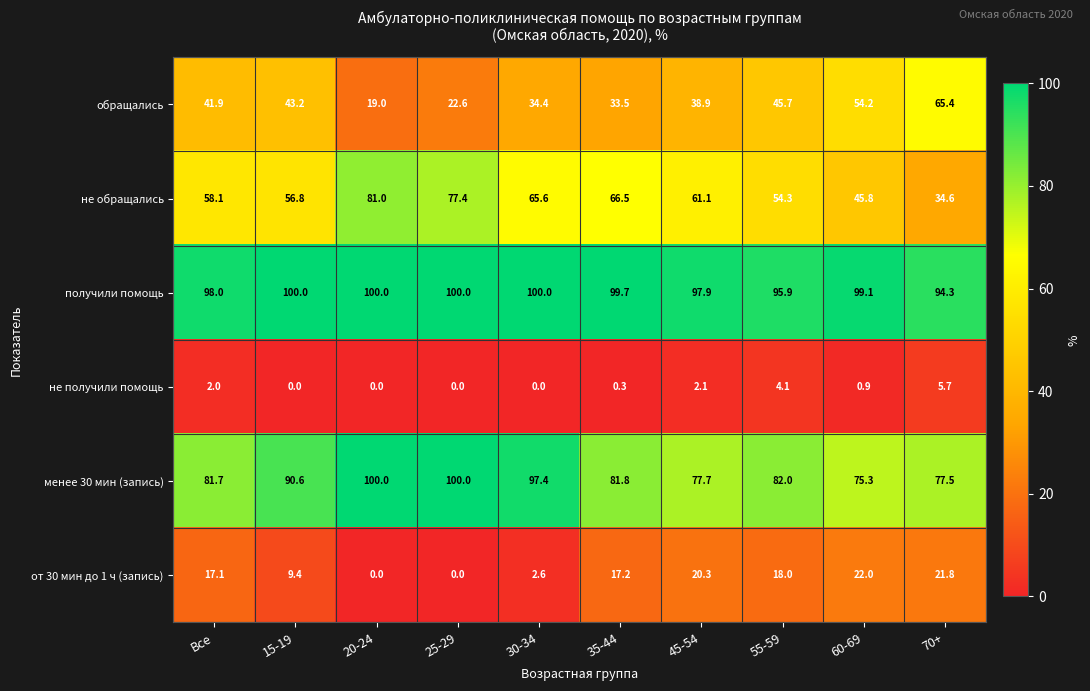

What is the sum of all не получили помощь values?

15.1